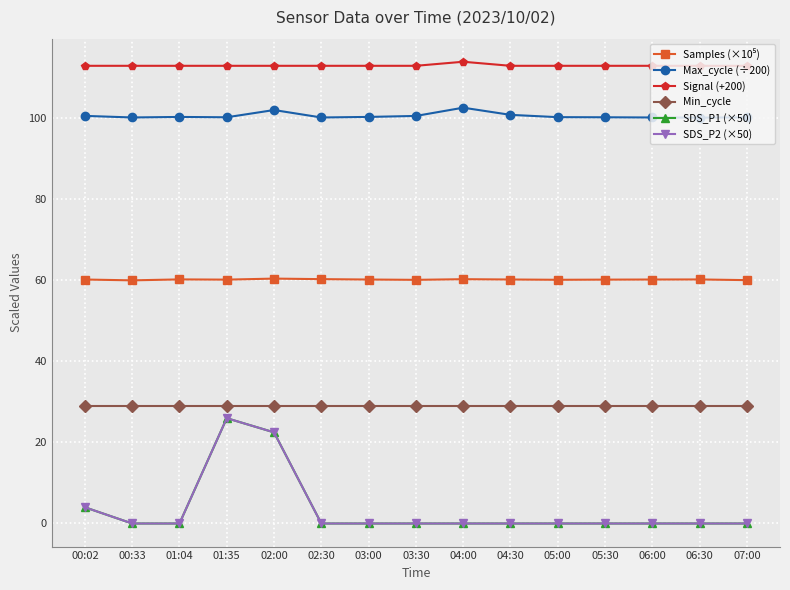

Does the chart have visible grid lines?

Yes